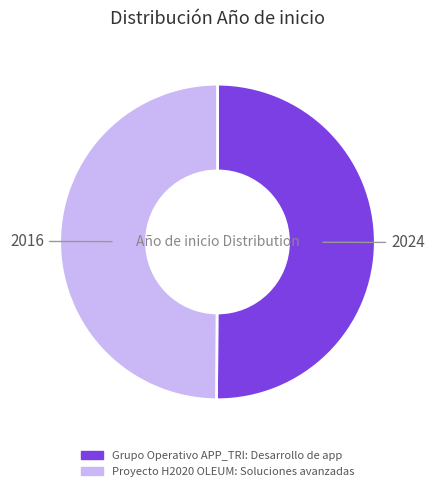

The Proyecto H2020 OLEUM: Soluciones avanzadas slice represents 50% of the pie. True or false?

True